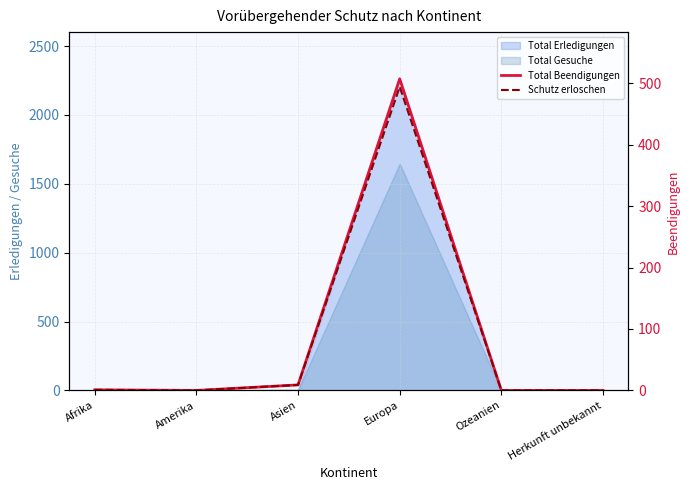

The Schutz erloschen series shows 494 at Europa. True or false?

True